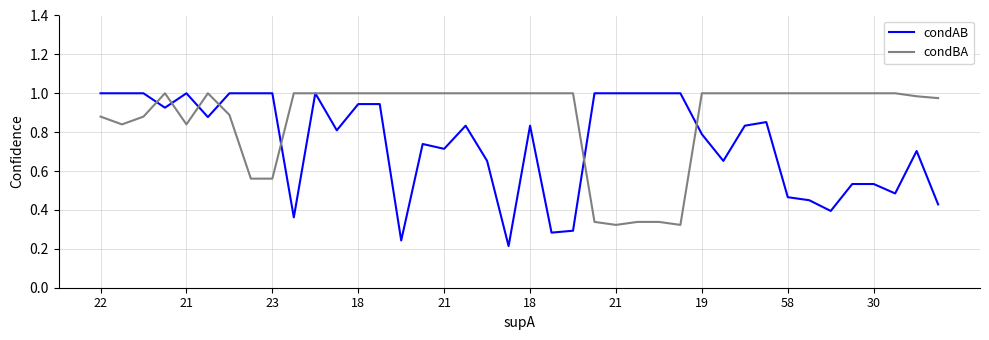

Which series has the widest spread of values?

condAB